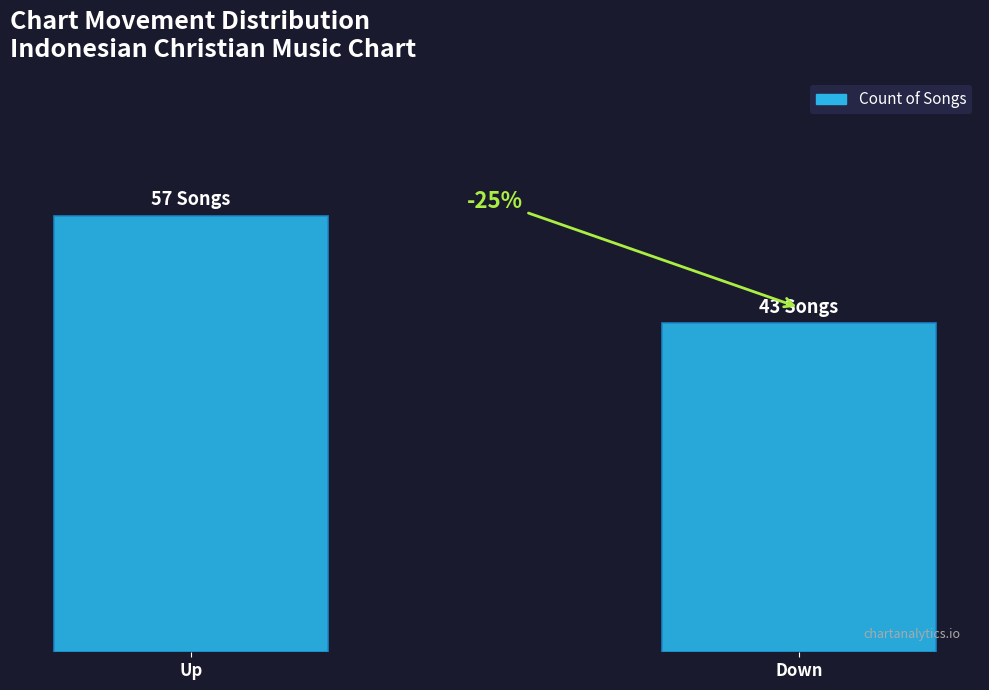

Rank the categories by value from lowest to highest.

Down, Up